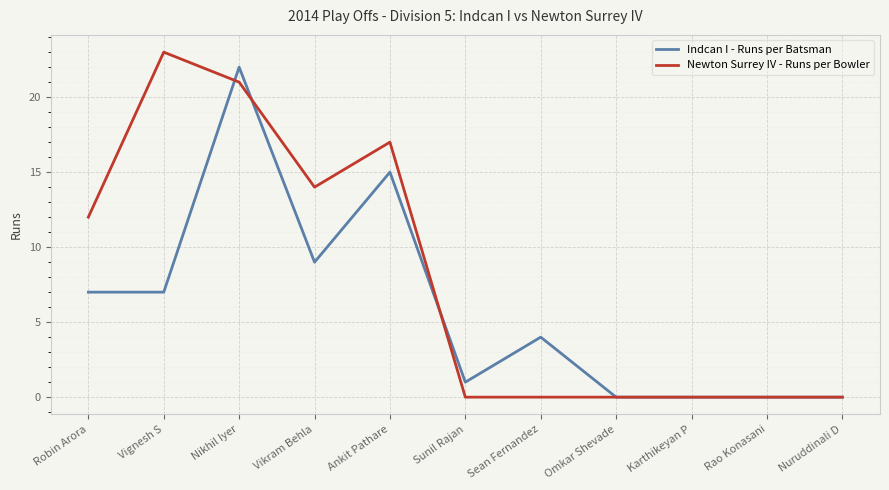

How many series are shown in this chart?

2